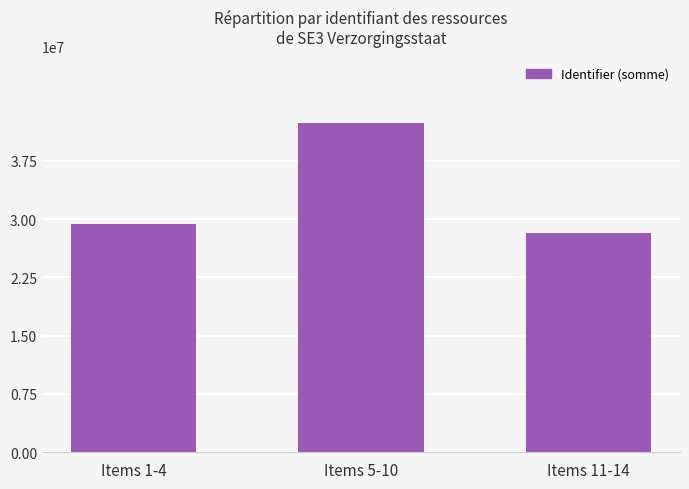

Rank the categories by value from lowest to highest.

Items 11-14, Items 1-4, Items 5-10